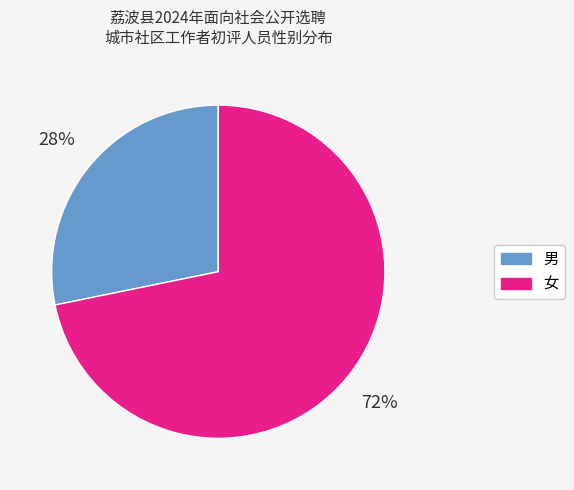

Is the sum of 男 and 女 greater than half?

Yes